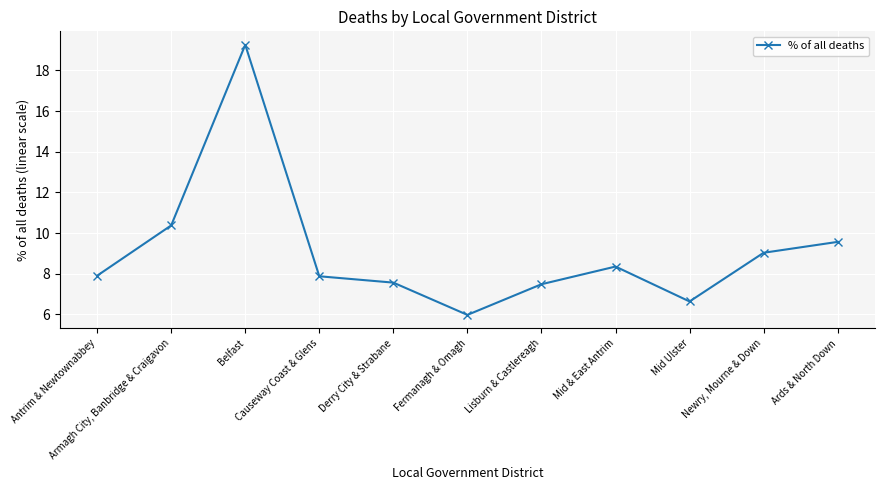

What is the minimum value shown in the chart?

6.0